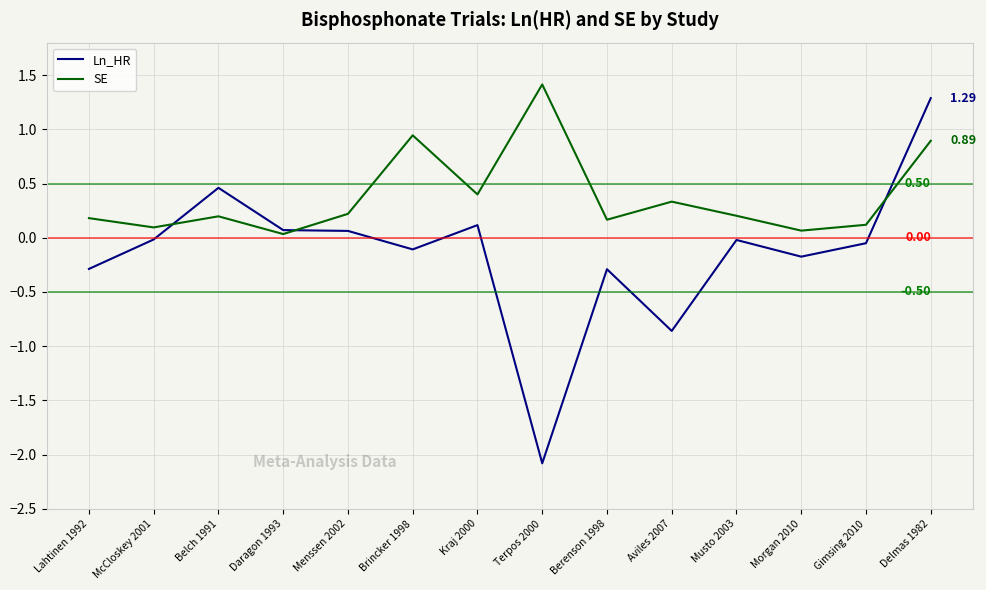

Rank the series at Terpos 2000 from lowest to highest value.

Ln_HR, SE